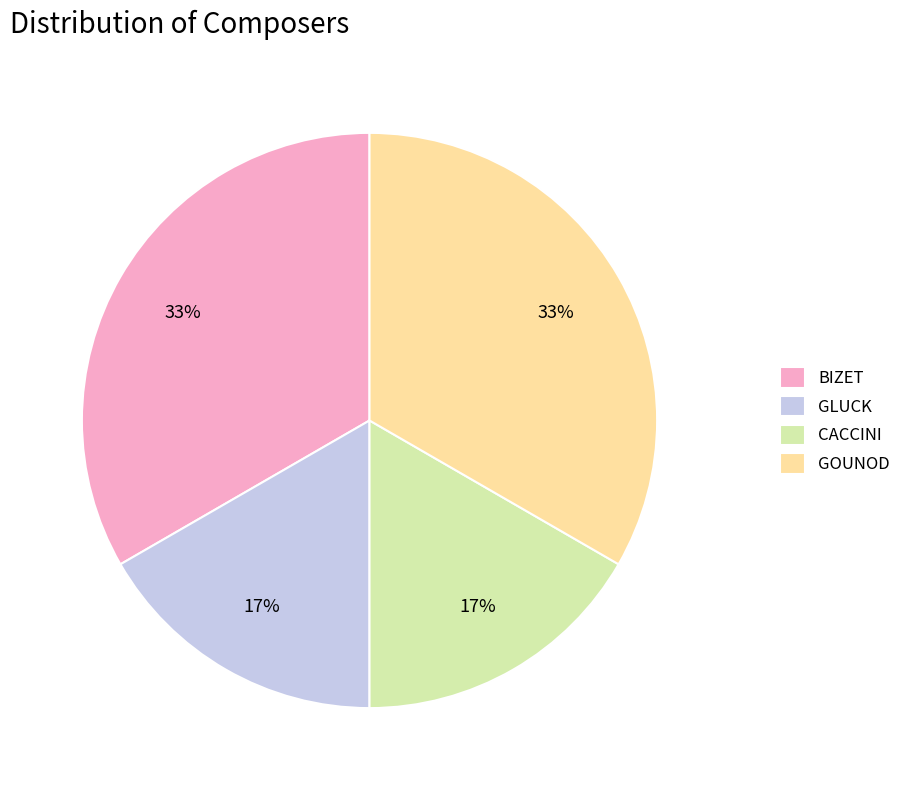

To the nearest percent, what is the average slice percentage?

25%